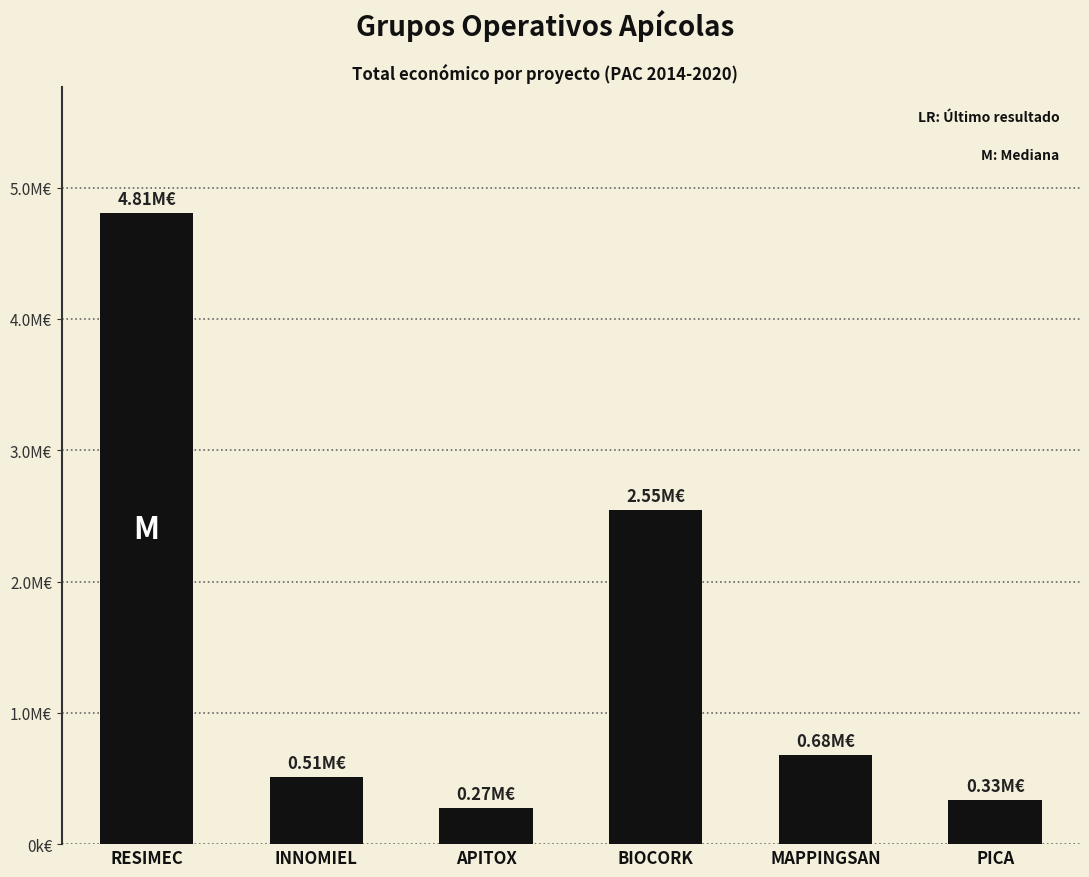

What is the smallest value displayed?

271552